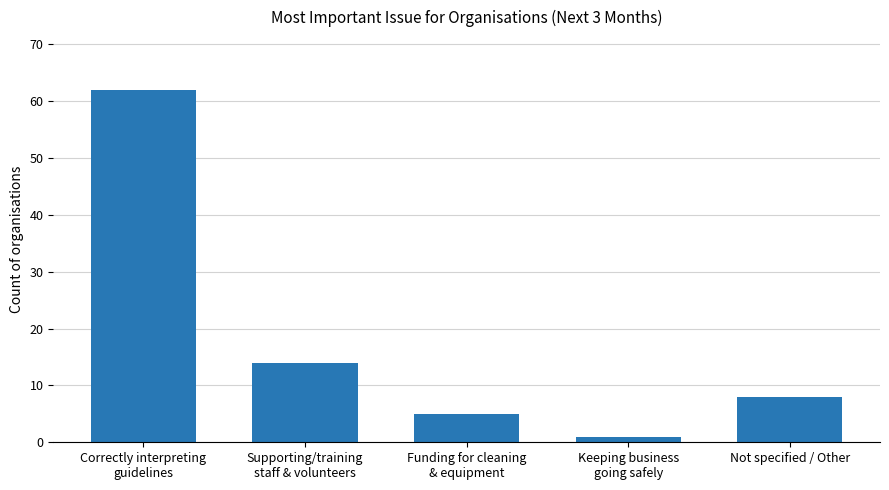

At which label does the data first exceed 8?

Correctly interpreting
guidelines